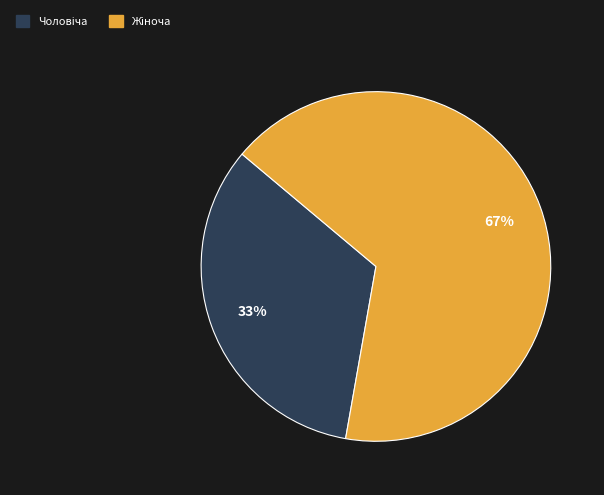

How many segments does this pie chart have?

2